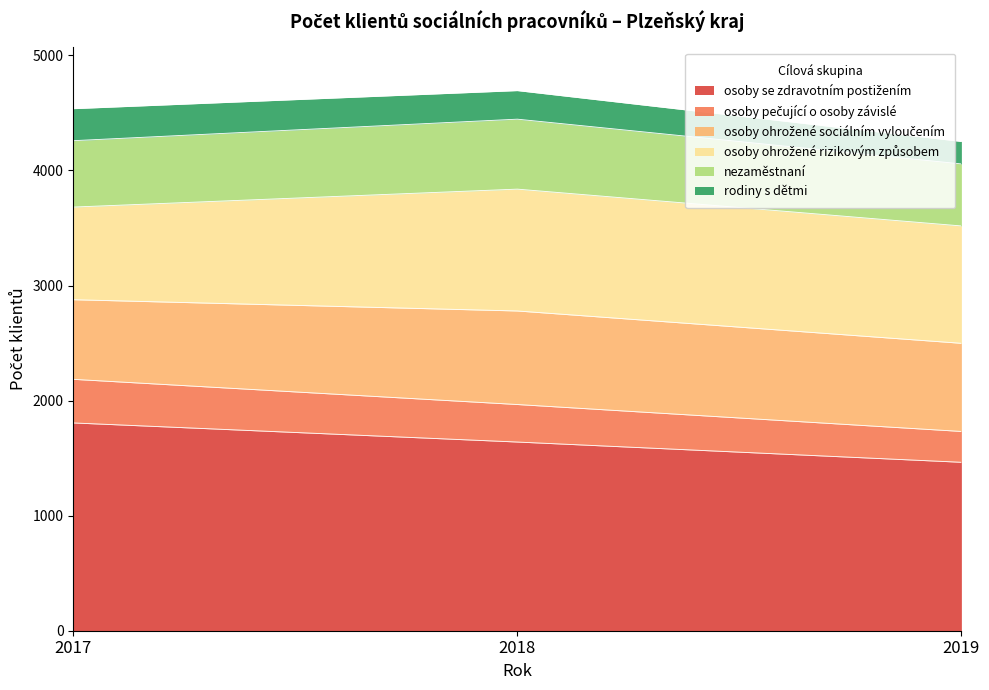

What is the total value across all series at 2017?

4537